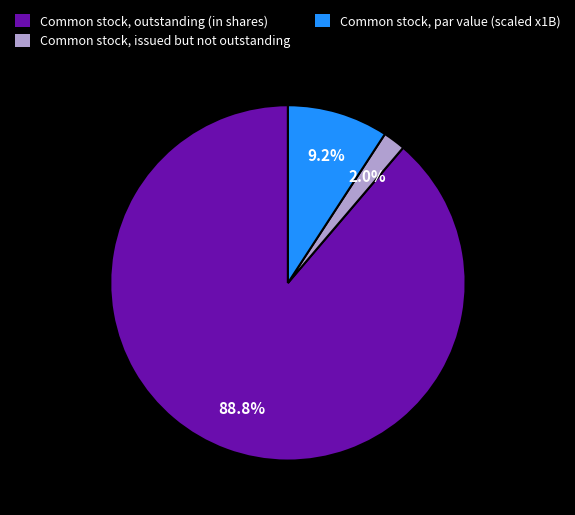

Which slice represents more than half of the pie?

Common stock, outstanding (in shares)